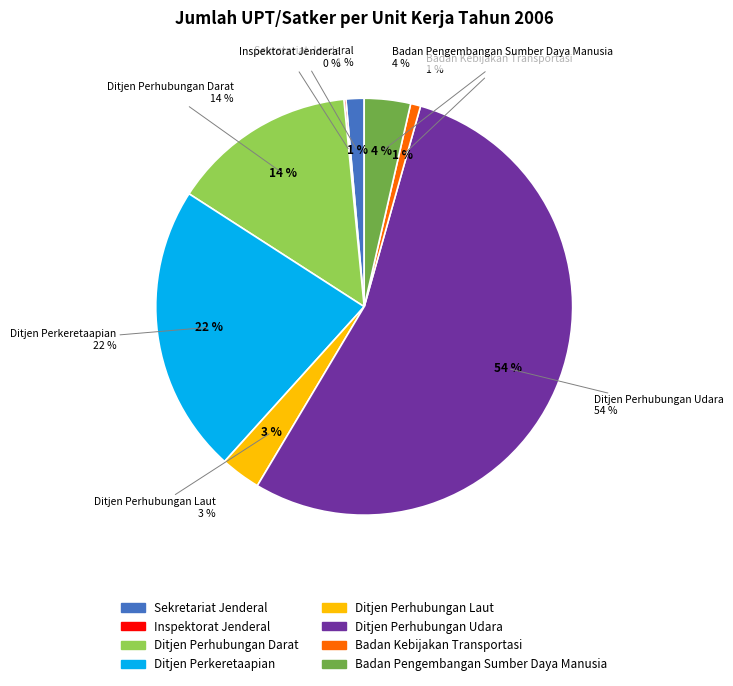

What percentage do Ditjen Perkeretaapian and Badan Kebijakan Transportasi together represent?

23.2%